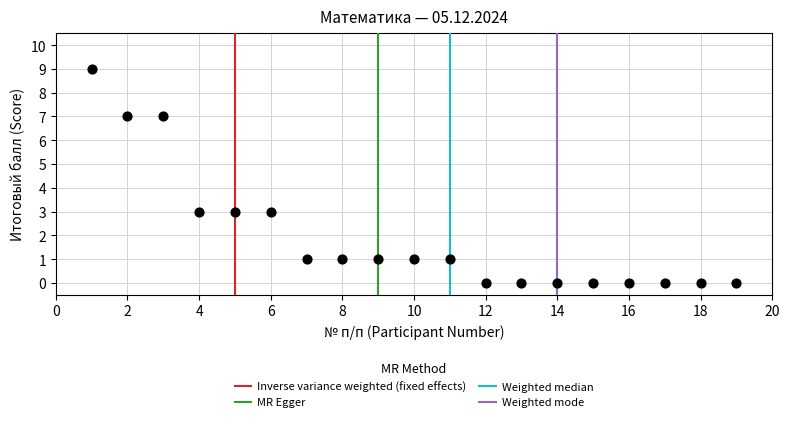

What is the range of X values (max minus min)?

18